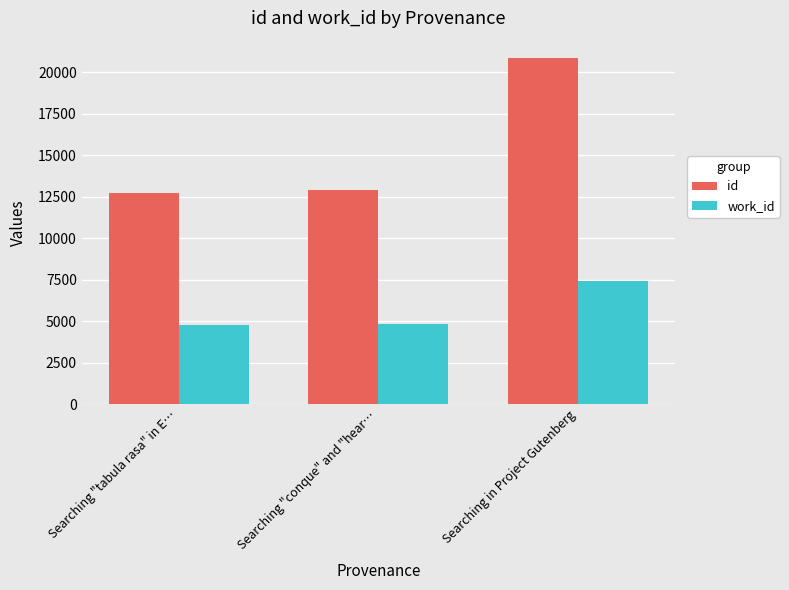

The id series shows 17623 at Searching "conque" and "hear…. True or false?

False